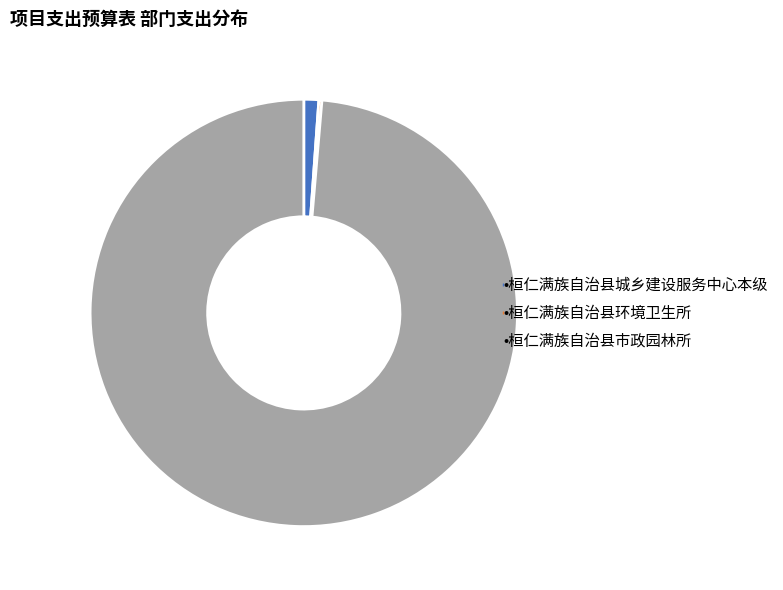

Does any single category account for the majority?

Yes